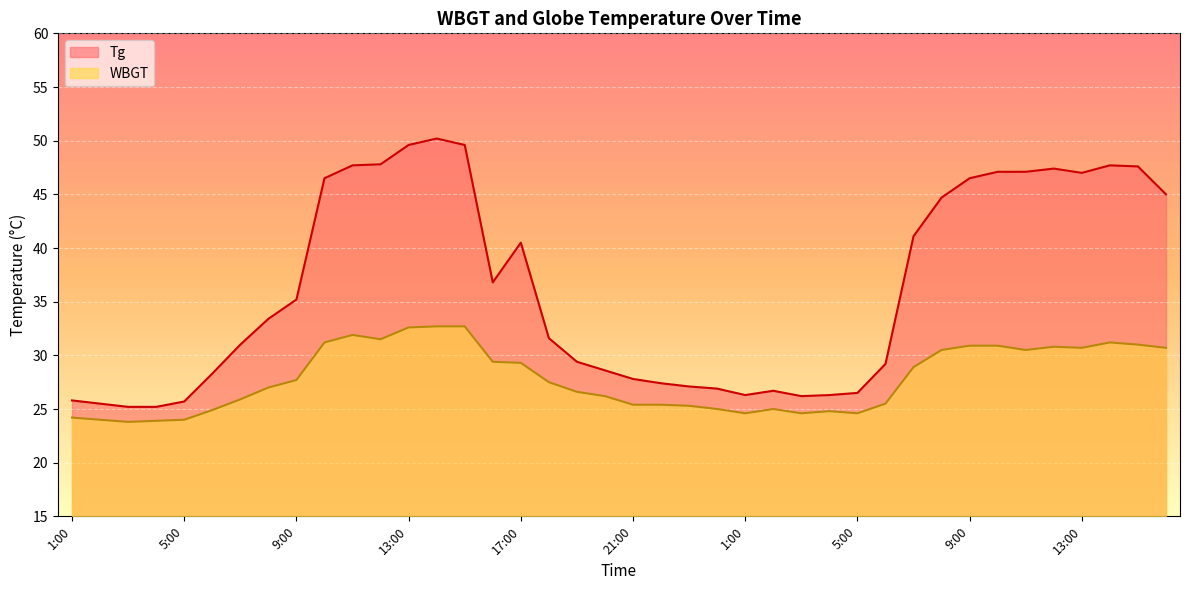

In WBGT, how many points are higher than both neighbors (excluding endpoints)?

5